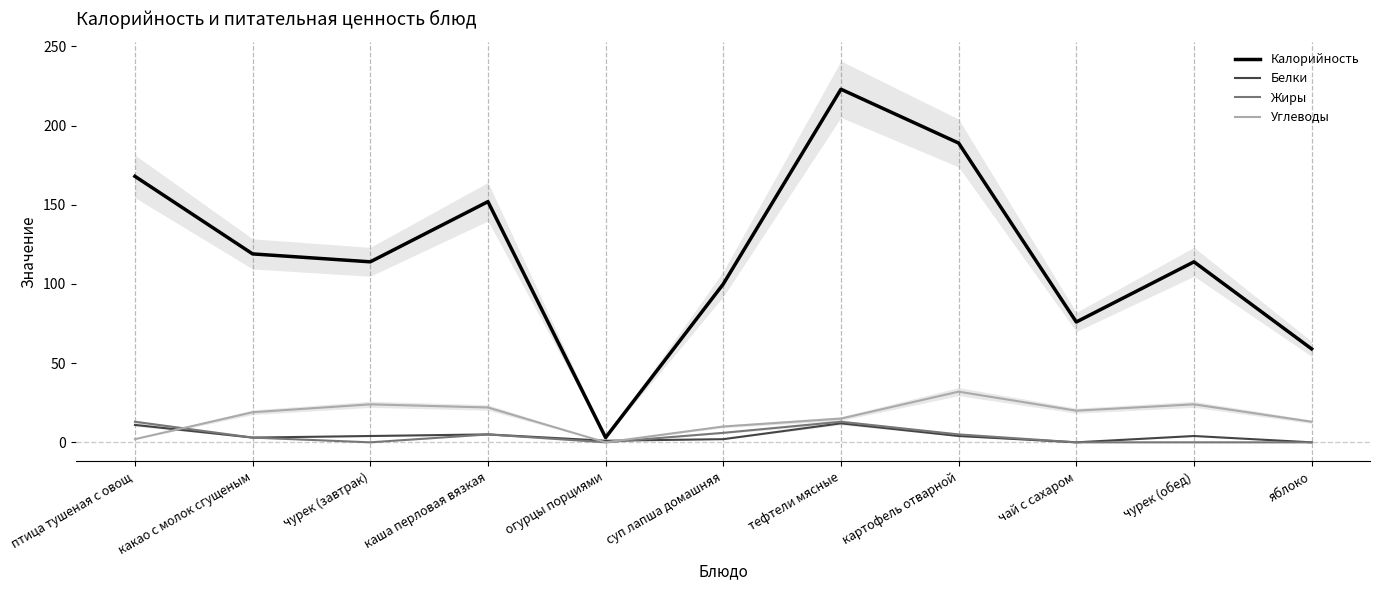

What is the spread (max minus min) of values at огурцы порциями?

3